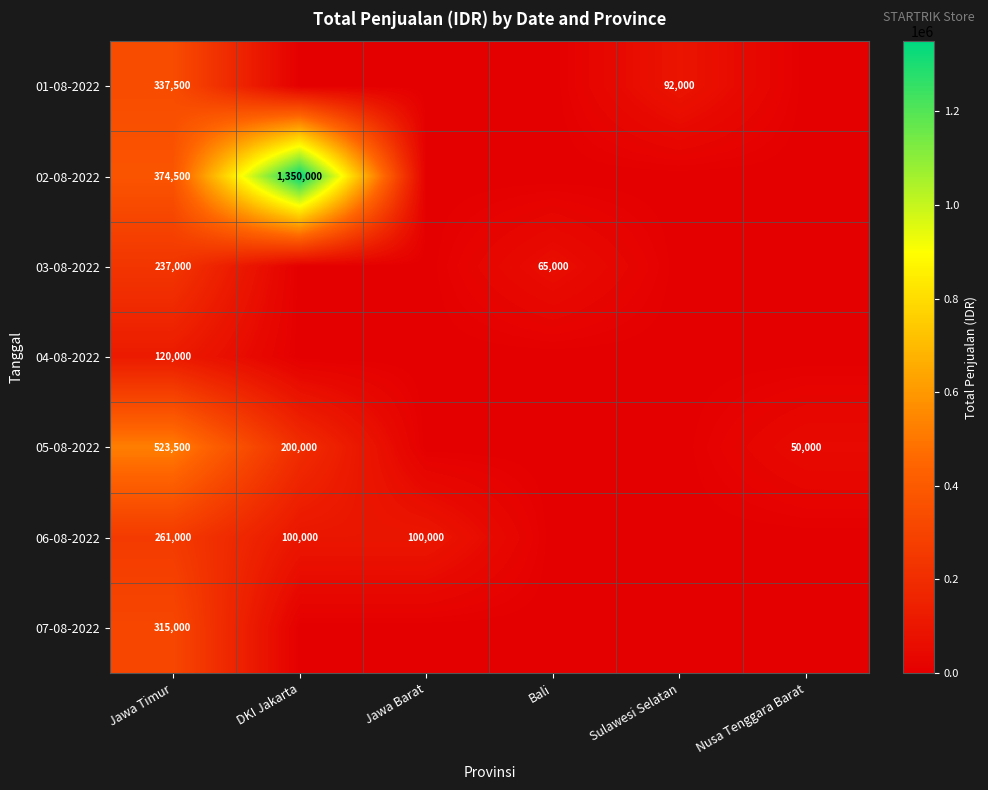

What is the difference between the 06-08-2022 values at Jawa Barat and Jawa Timur?

161000